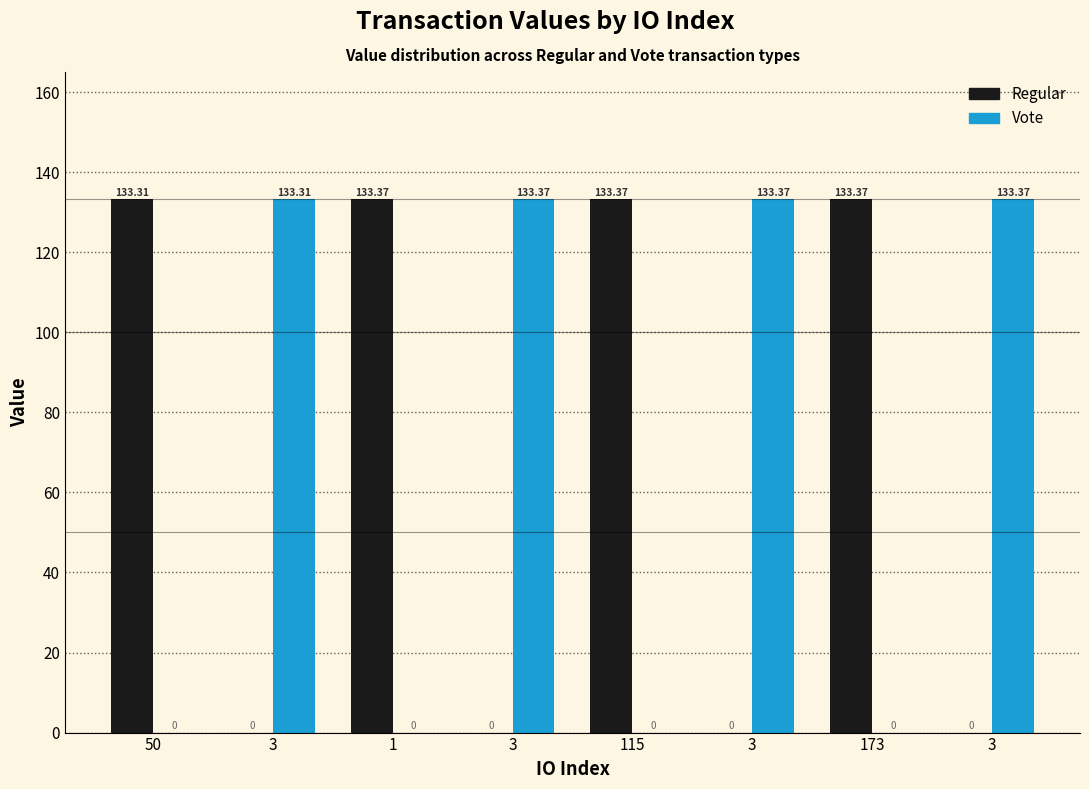

Which category has the highest value across all series?

1